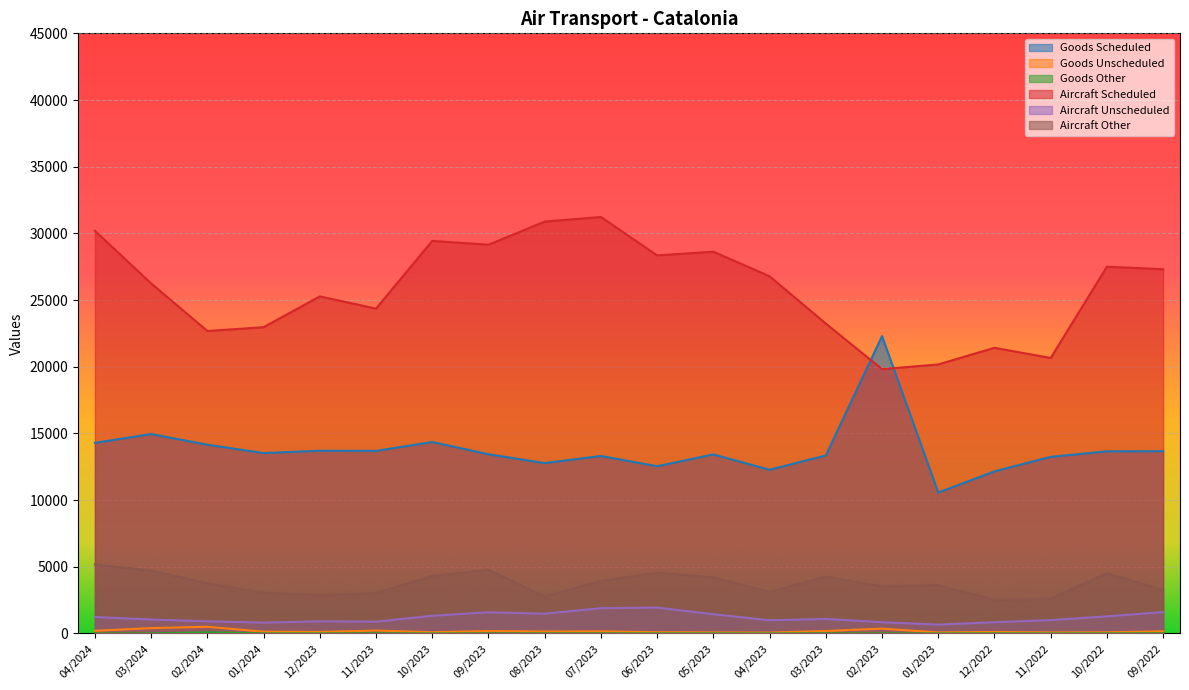

Which label corresponds to the largest value in the chart?

07/2023